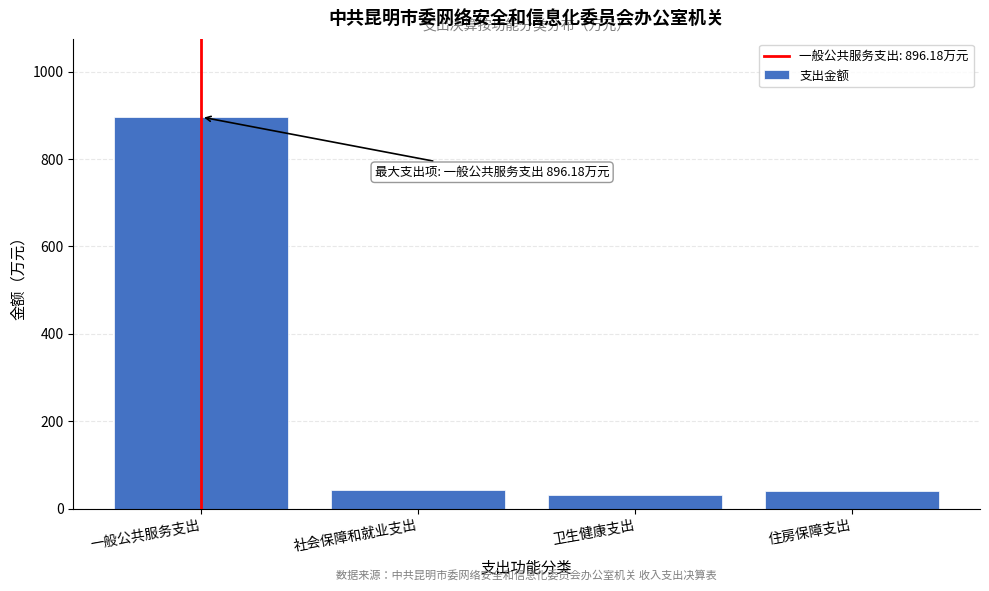

What is the label of the 4th bar from the right?

一般公共服务支出